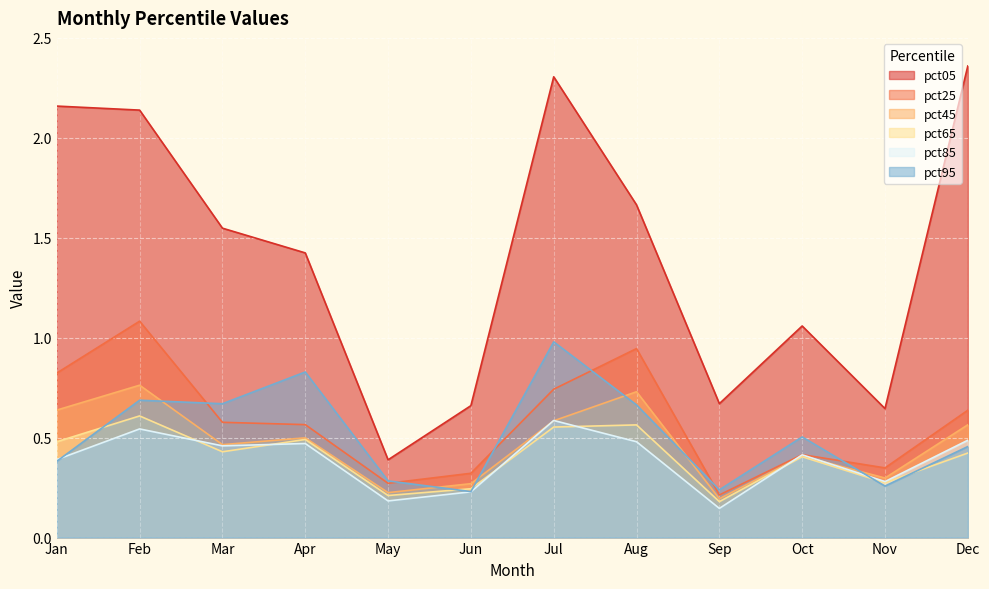

What is the approximate value of pct25 at Jul?

0.7